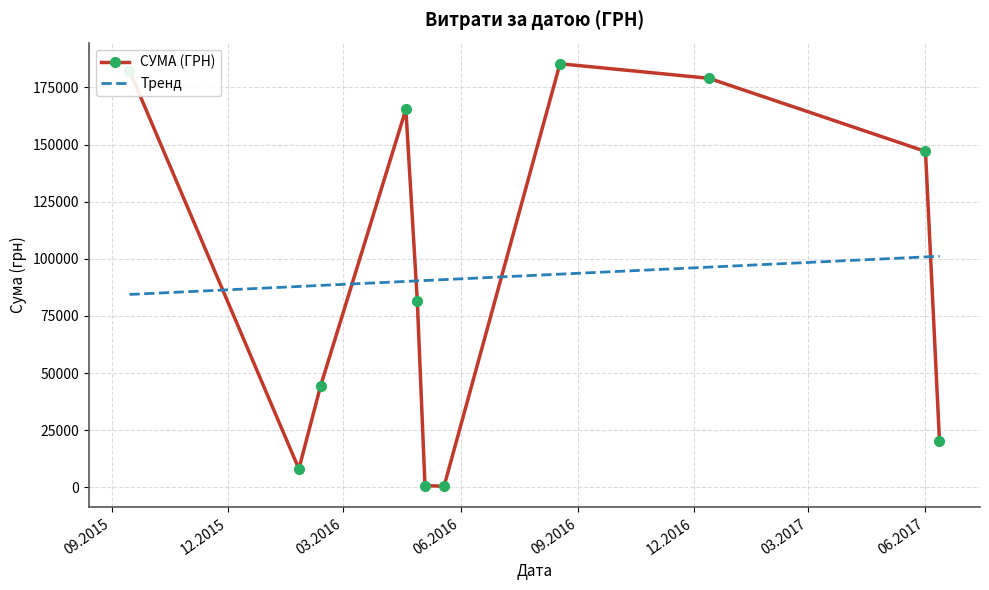

What is the maximum value shown in the chart?

185351.0